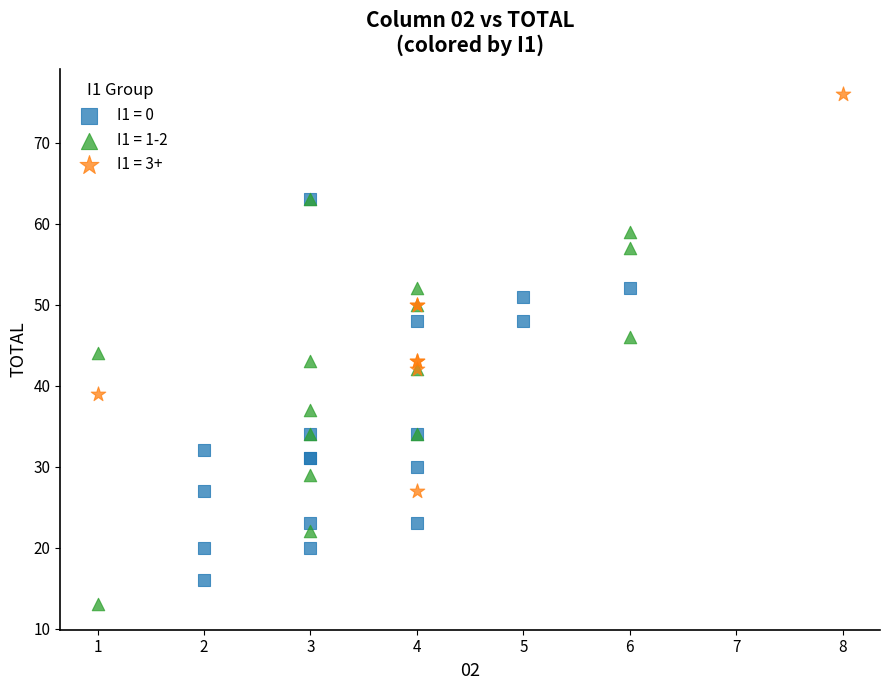

Which series reaches the minimum Y coordinate?

I1 = 1-2